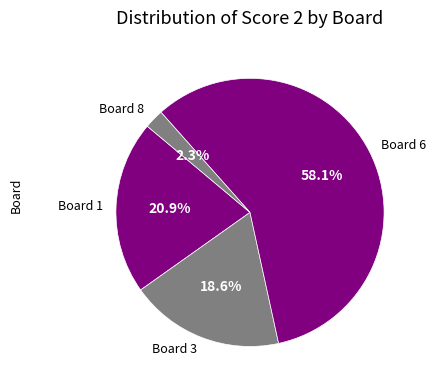

Rank the categories by value from lowest to highest.

Board 8, Board 3, Board 1, Board 6